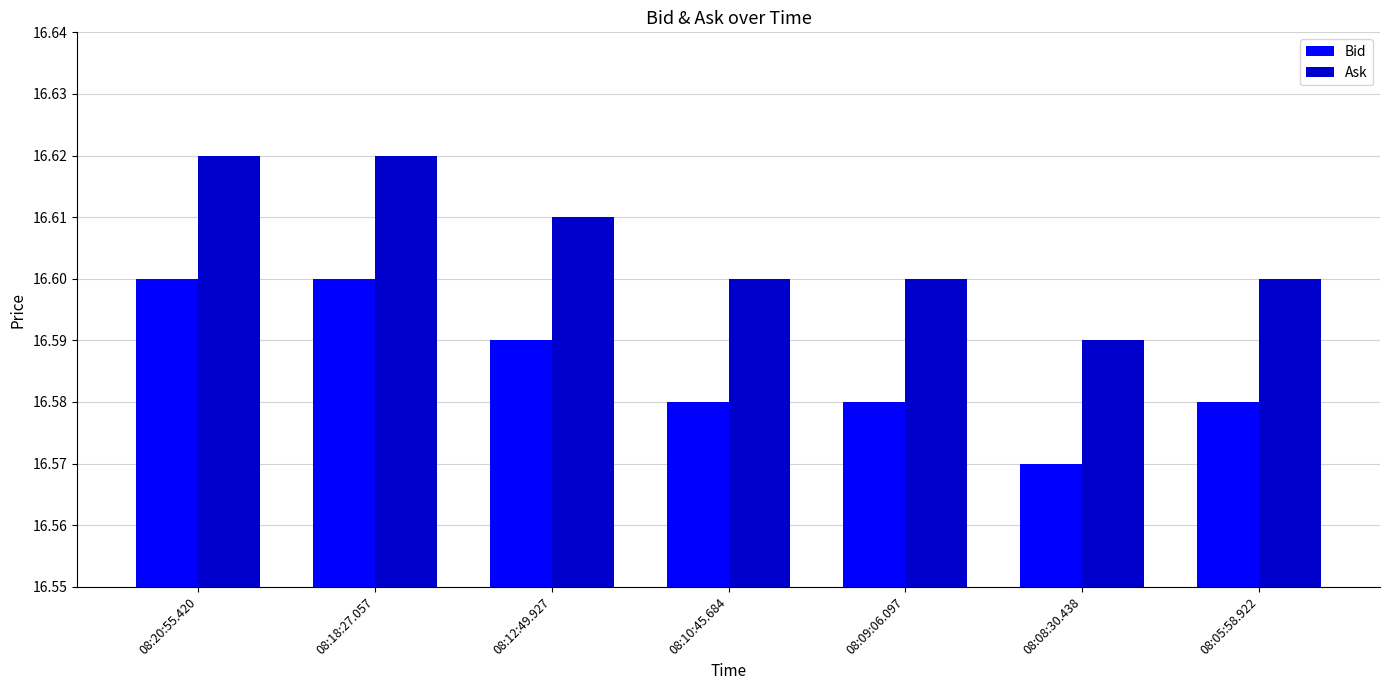

How many bars are there in total?

14